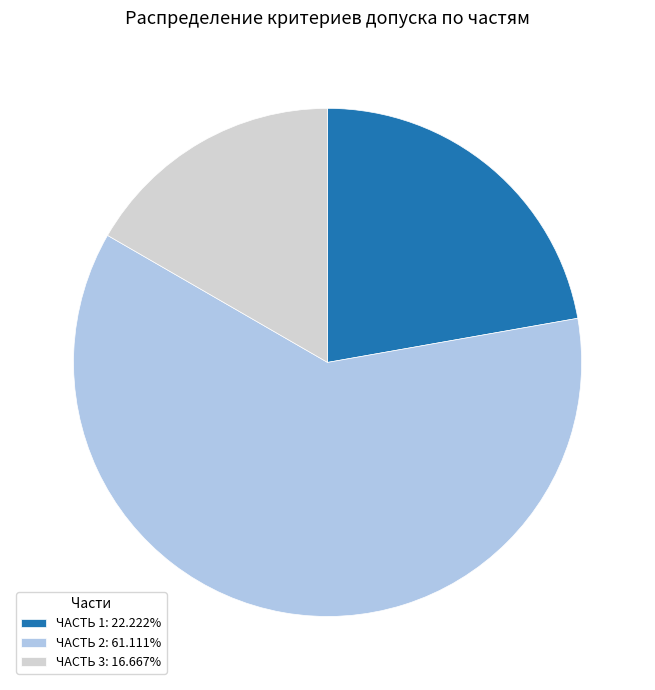

The ЧАСТЬ 3 slice represents 24% of the pie. True or false?

False